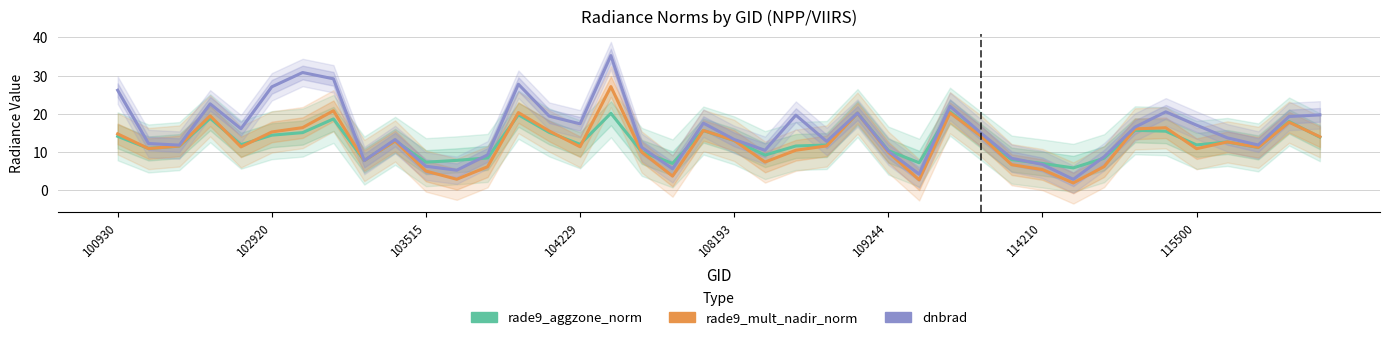

Which category has the lowest value in the rade9_mult_nadir_norm series?

31